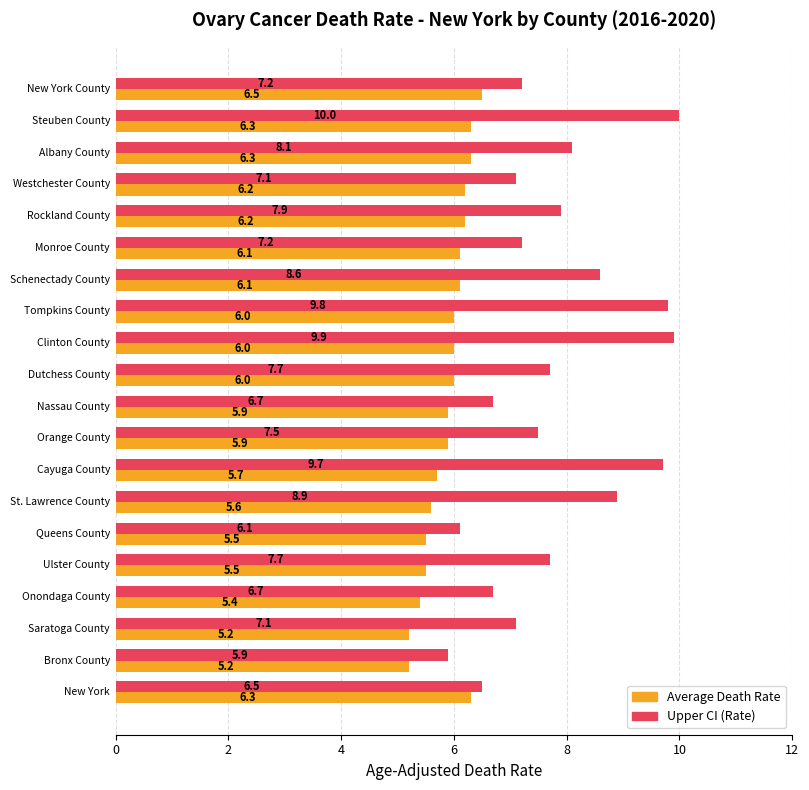

Which series has the widest spread of values?

Upper CI (Rate)